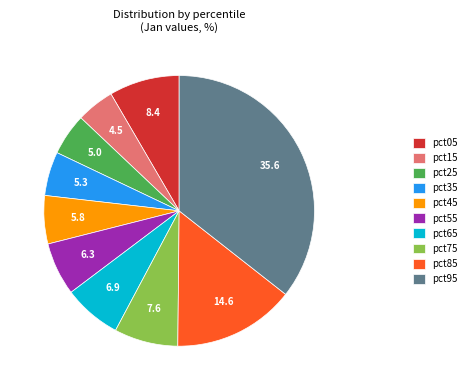

Between pct55 and pct05, which is larger?

pct05